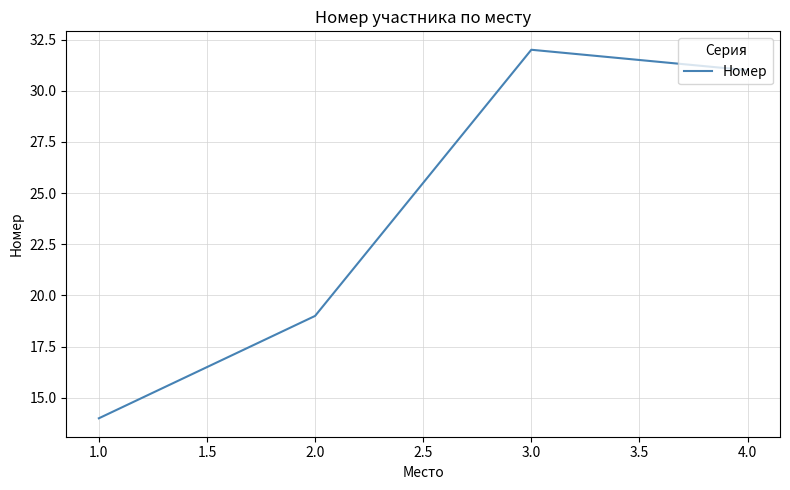

How many interior local peaks (higher than both neighbors) does the data have?

1